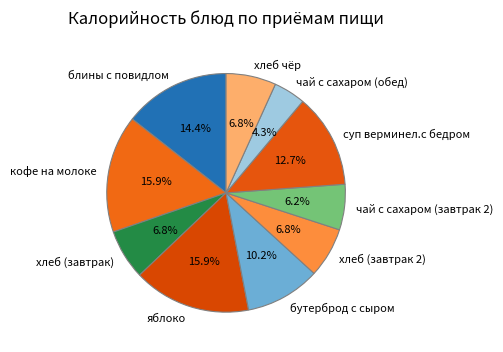

To the nearest percent, what is the average slice percentage?

10%